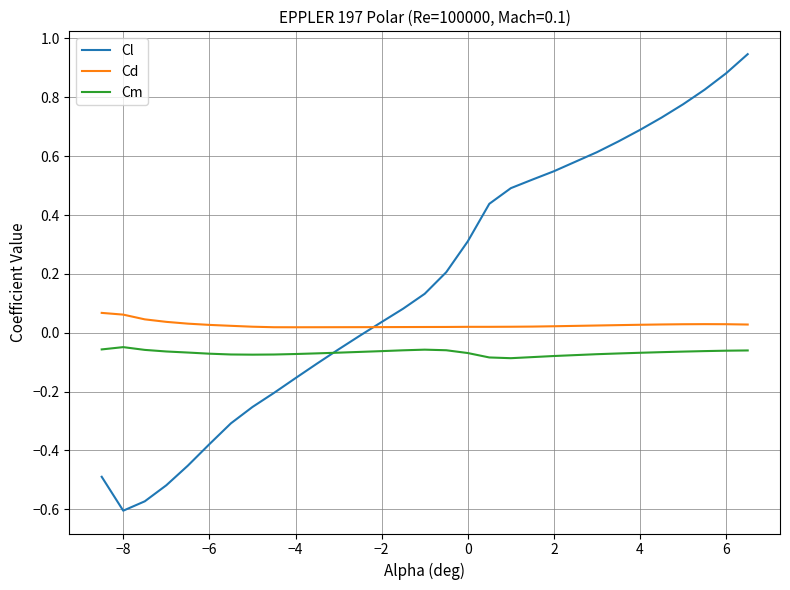

Rank the series by their average value, from lowest to highest.

Cm, Cd, Cl